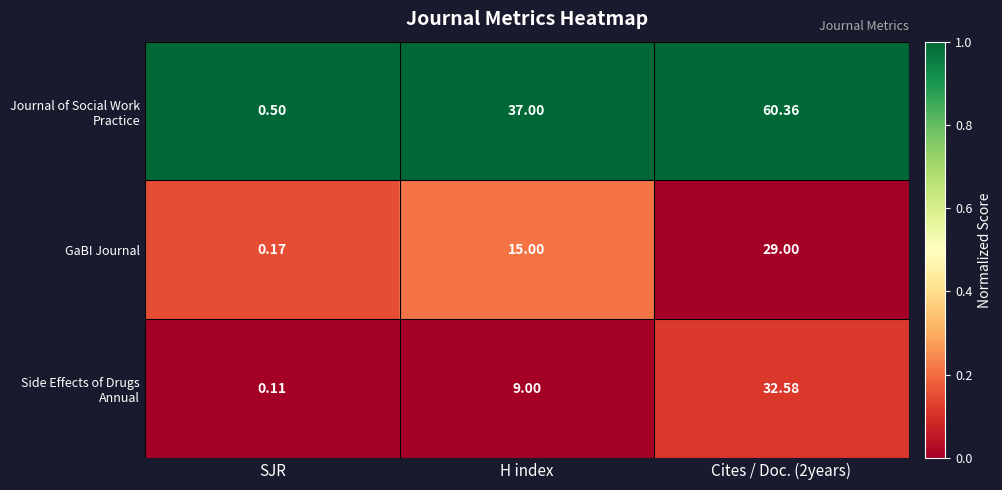

At which label does Journal of Social Work Practice reach its minimum?

SJR